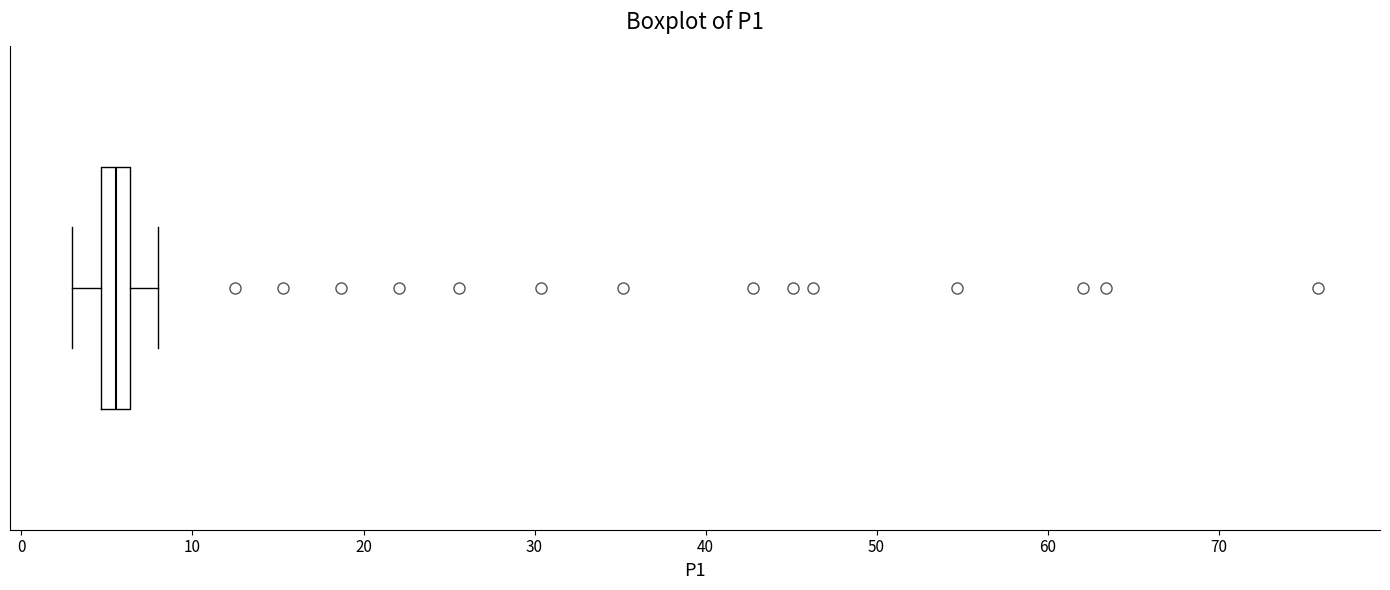

Read this box plot against the x-axis: the position of the median line, the range covered by the box, and the ends of both whiskers. The values are not printed on the chart, so give them approximately, as read against the axis.

median 6 (inside the box), box 5 to 6, whiskers 3 to 8